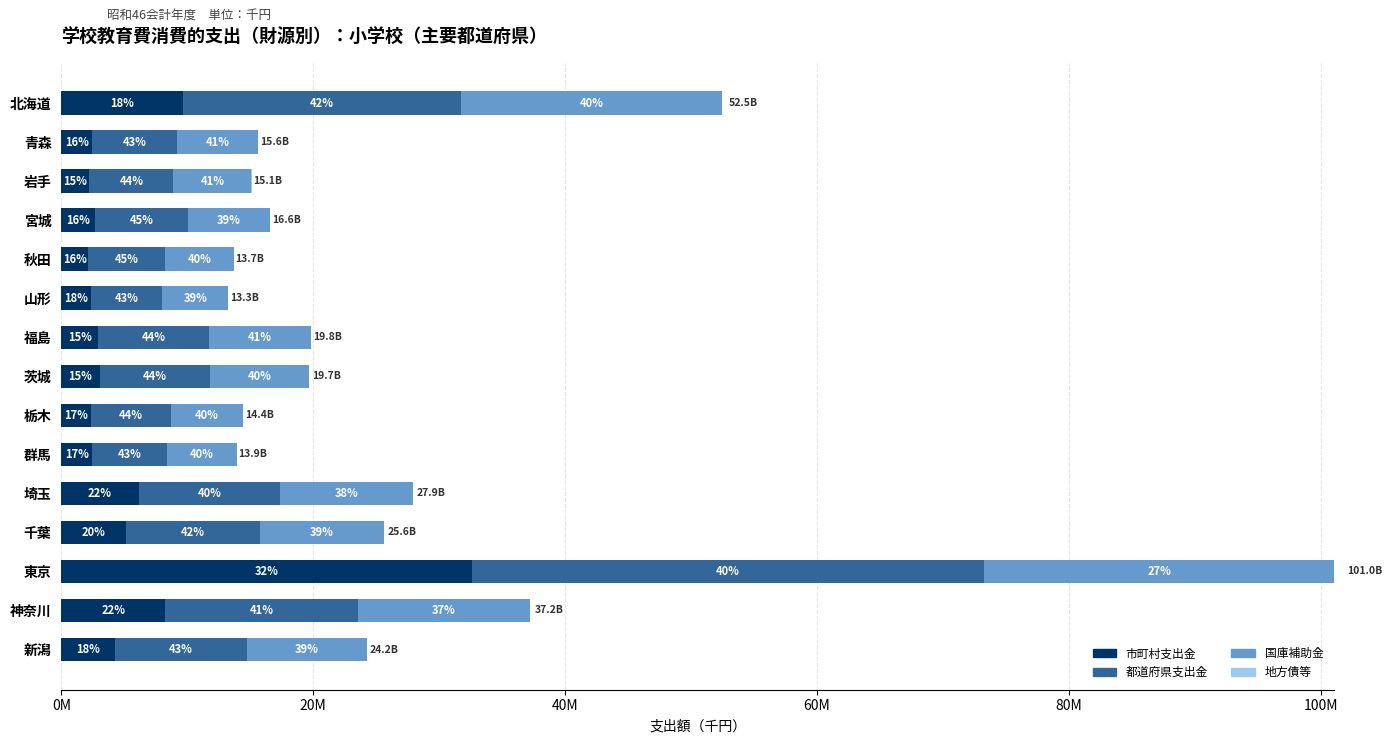

Reading left to right, extract all data points from this chart.

市町村支出金: 9643015	2446315	2222648	2685957	2153393	2374991	2944566	3046474	2384597	2430077	6130270	5106925	32612777	8260106	4245208
都道府県支出金: 22112064	6769349	6659223	7406683	6117039	5652502	8744222	8746752	6307785	5960844	11267974	10649247	40676320	15279100	10527974
国庫補助金: 20741801	6380725	6214333	6461884	5407135	5232381	8110643	7903672	5751972	5521434	10550655	9863824	27759972	13678096	9469205
地方債等: 30	242	12634	122	0	130	0	253	30	1490	600	0	300	191	4251